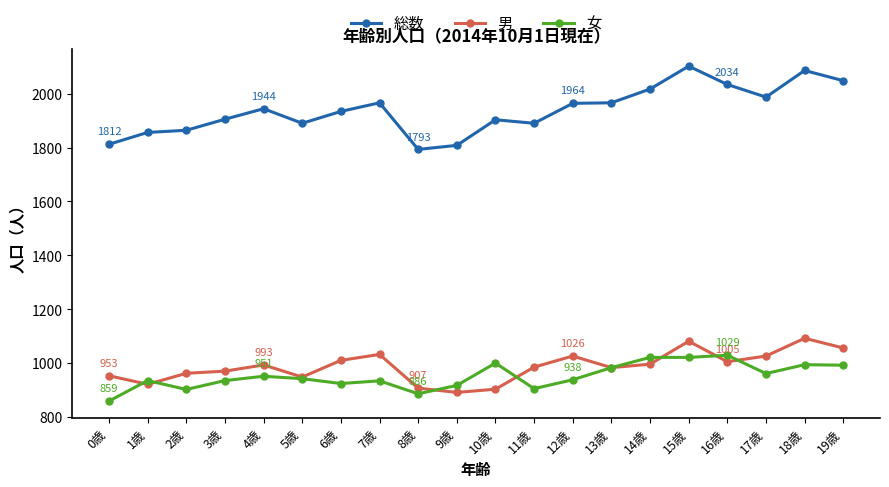

What is the value of the 男 point at the 11th from the left?

903